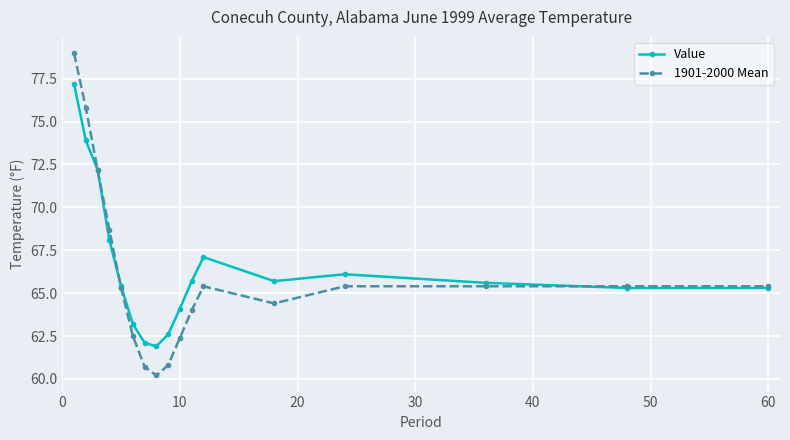

List the series in order of their overall mean, lowest first.

1901-2000 Mean, Value